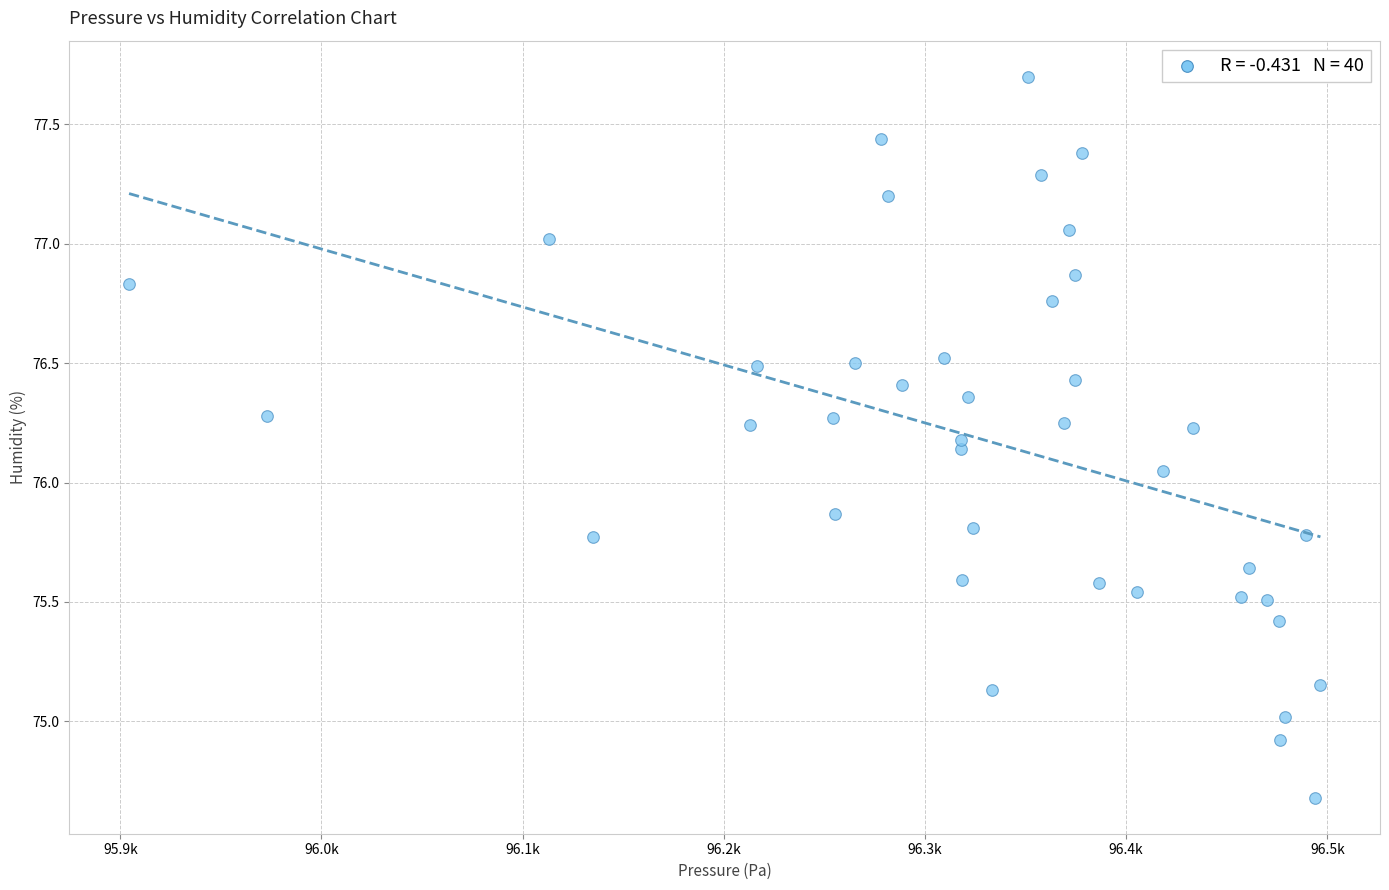

What is the range of Y values (max minus min)?

3.0